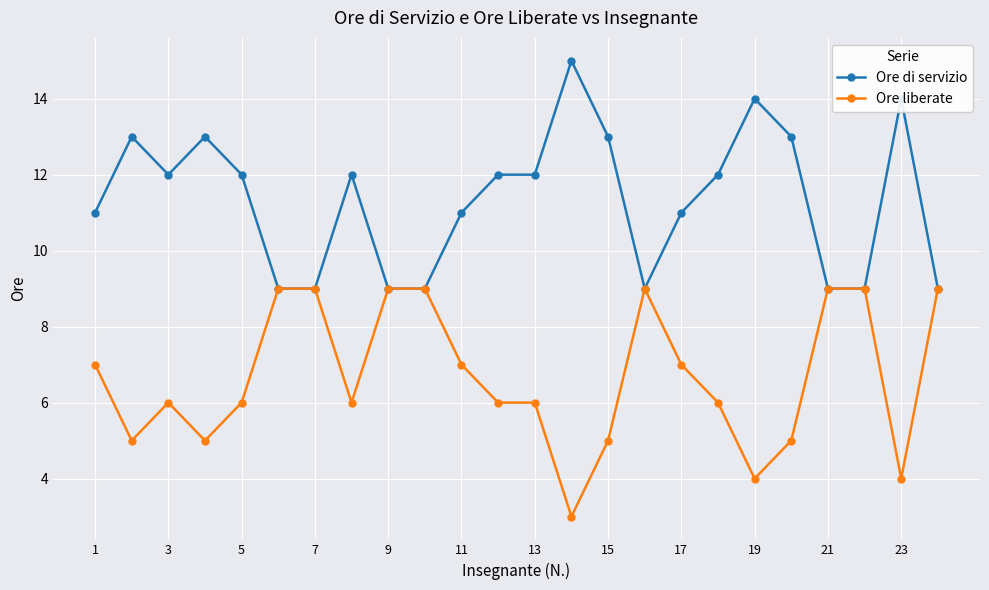

Which series has the largest total across all categories?

Ore di servizio